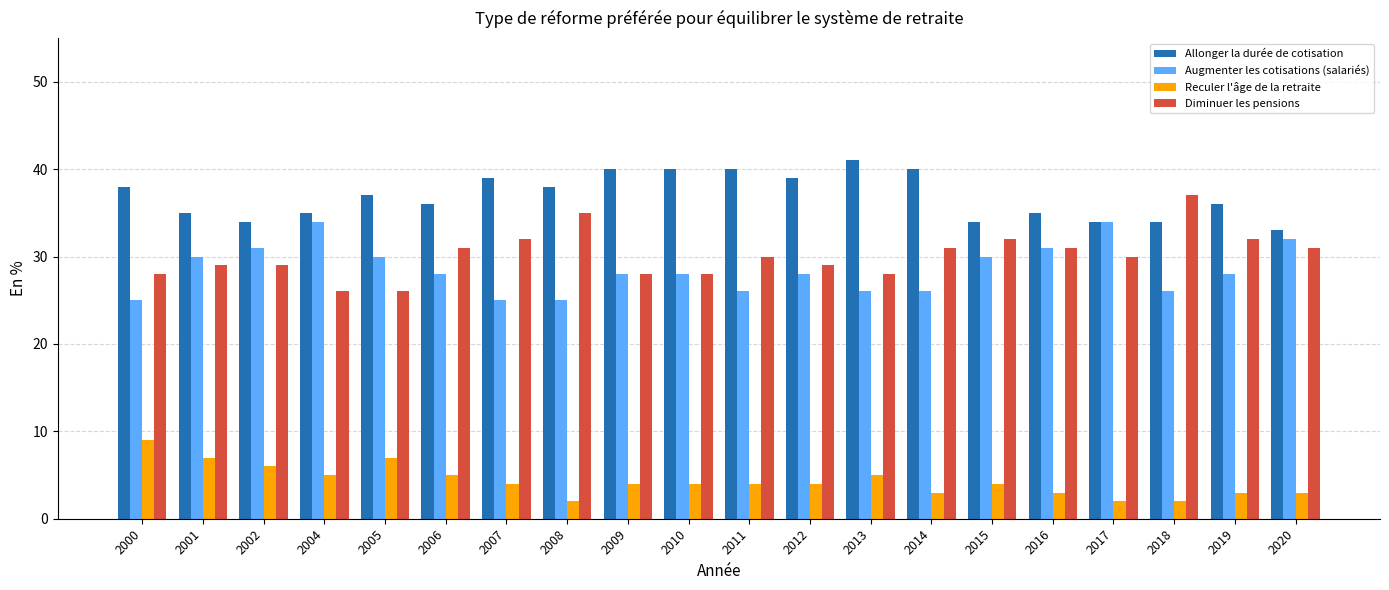

How many bars are there in each group?

4